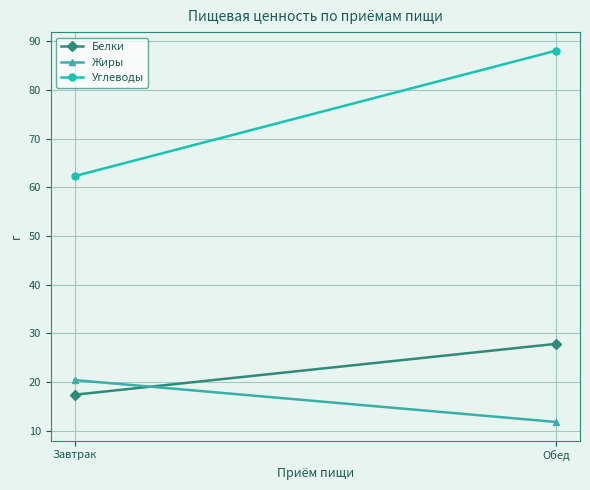

At Обед, list the series in order from smallest to largest.

Жиры, Белки, Углеводы